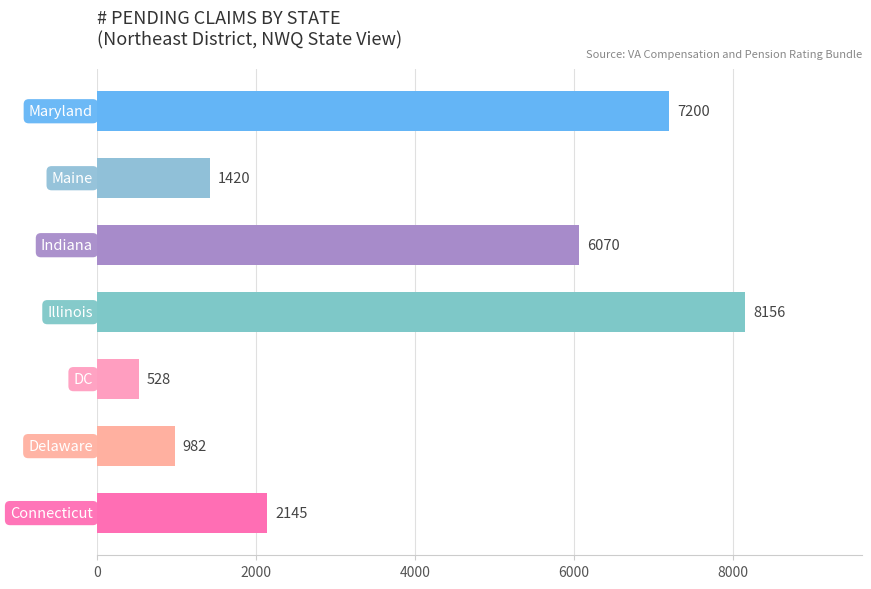

What is the maximum value shown in the chart?

8156